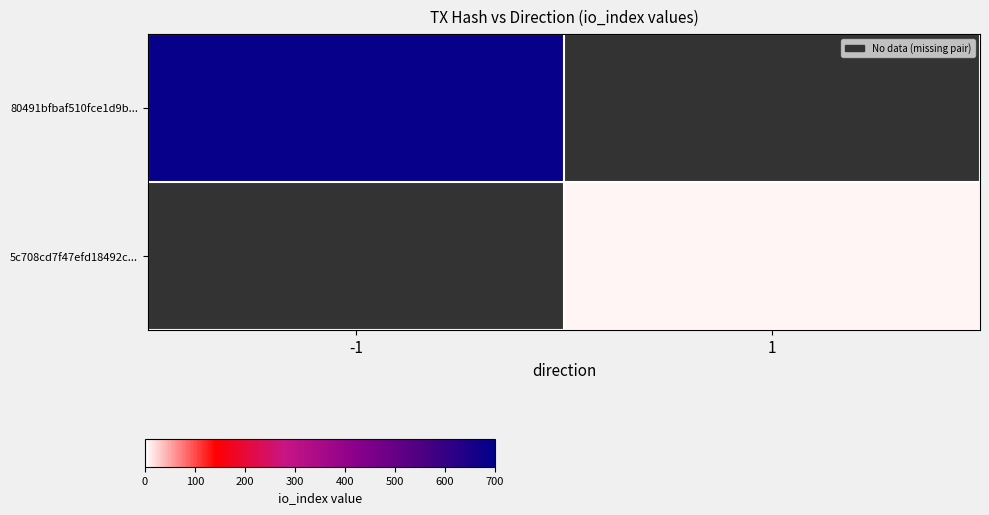

Rank the categories by 5c708cd7f47efd18492c... value from highest to lowest.

-1, 1